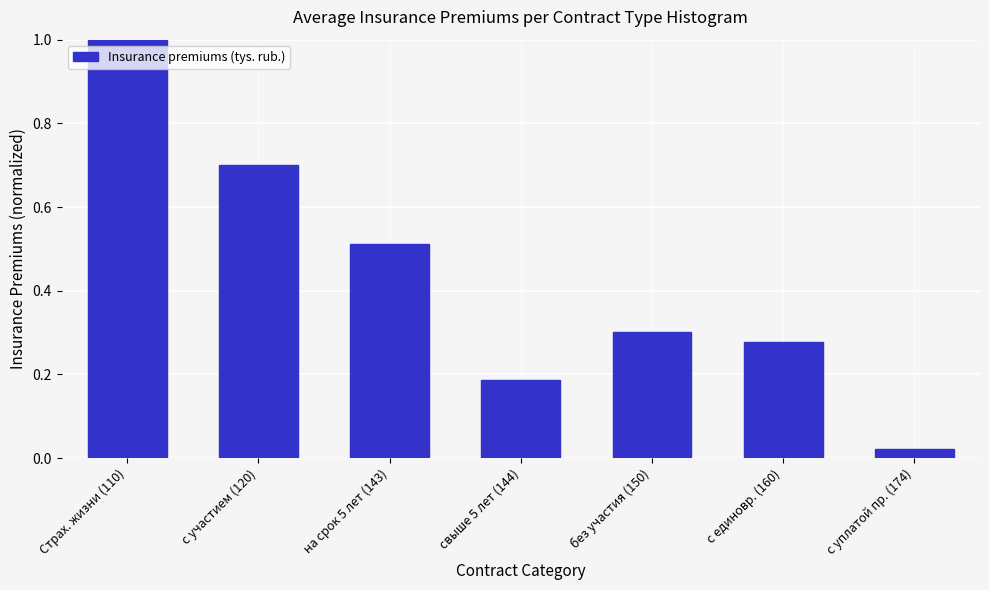

What is the average value?

0.4